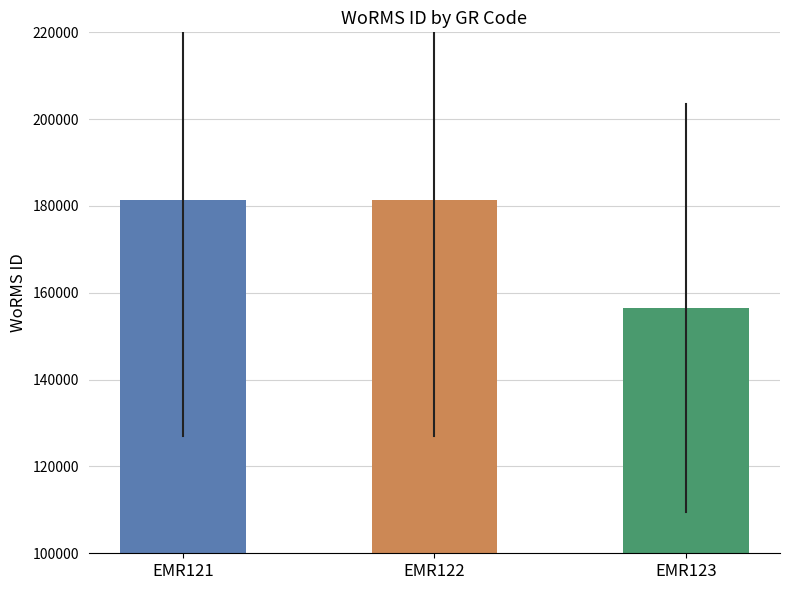

What is the difference between the values at EMR121 and EMR123?

24868